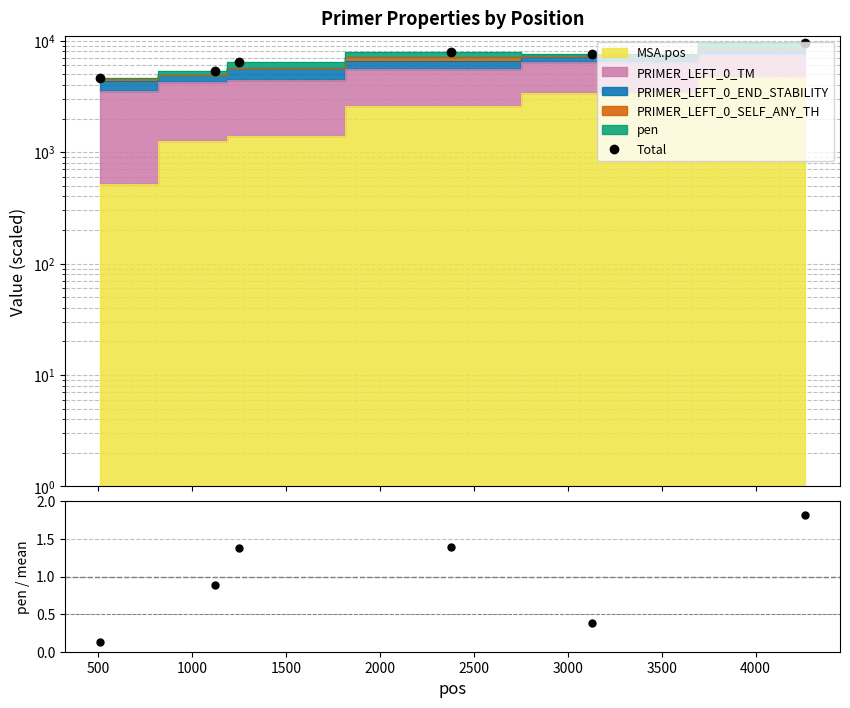

How many values in the pen / mean series exceed 1?

3